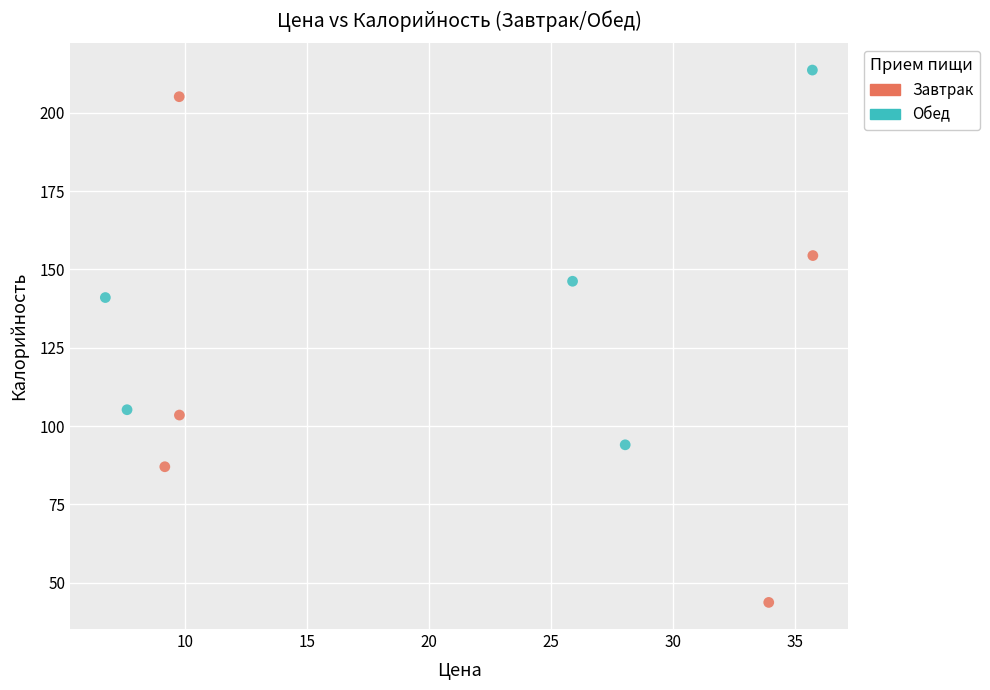

Which series reaches the minimum Y coordinate?

Завтрак